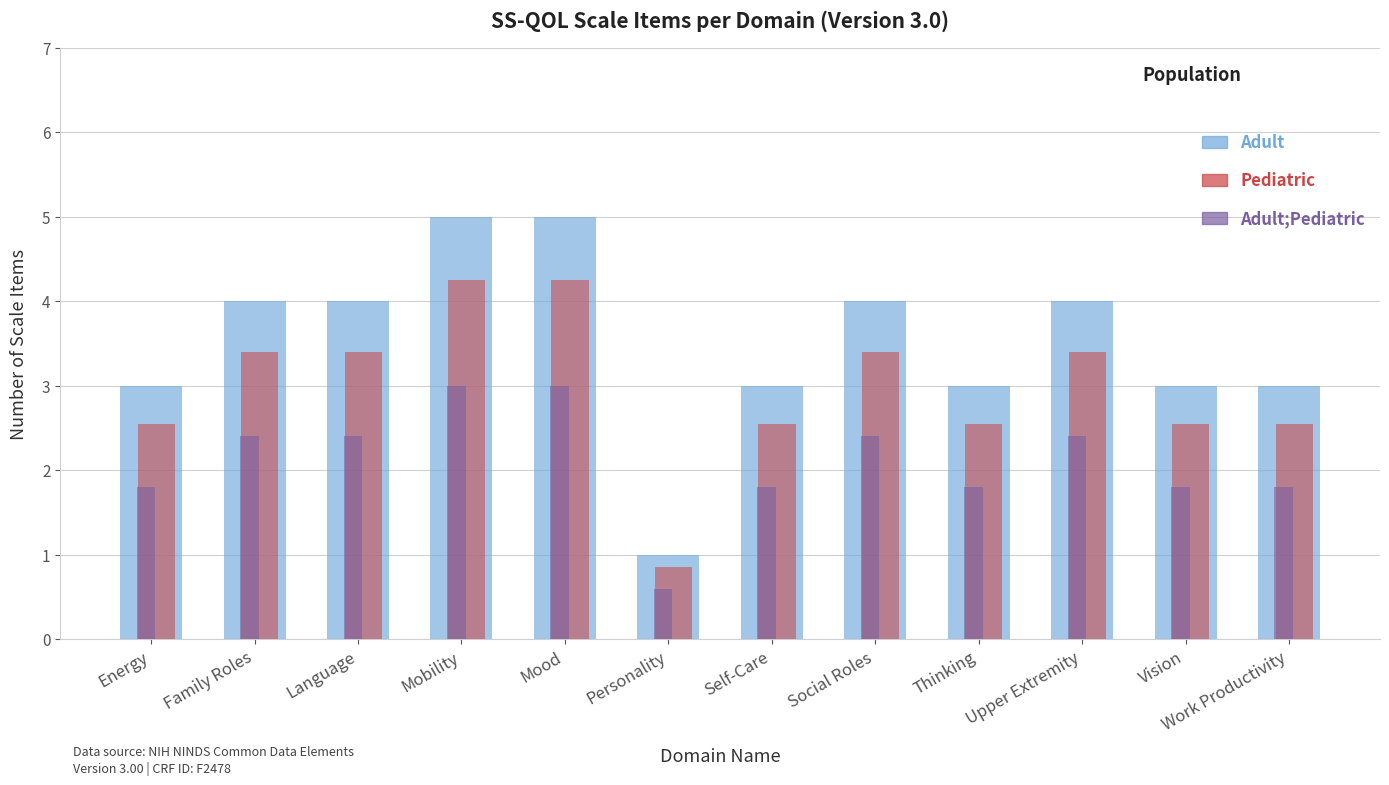

True or false: Pediatric has a value of 0.2 at Personality.

False